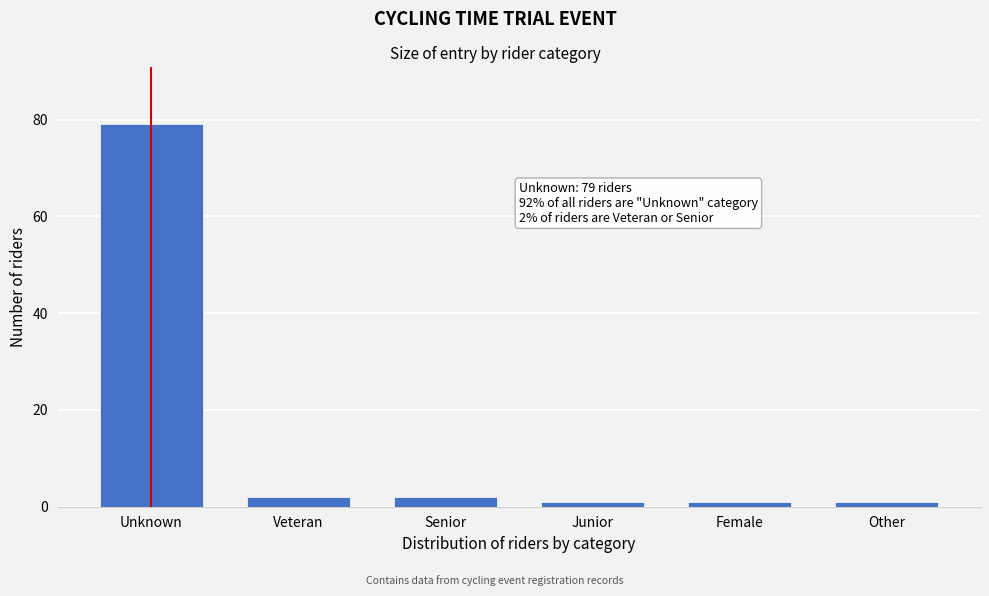

Reading right to left, list all the values displayed in this chart.

1	1	1	2	2	79